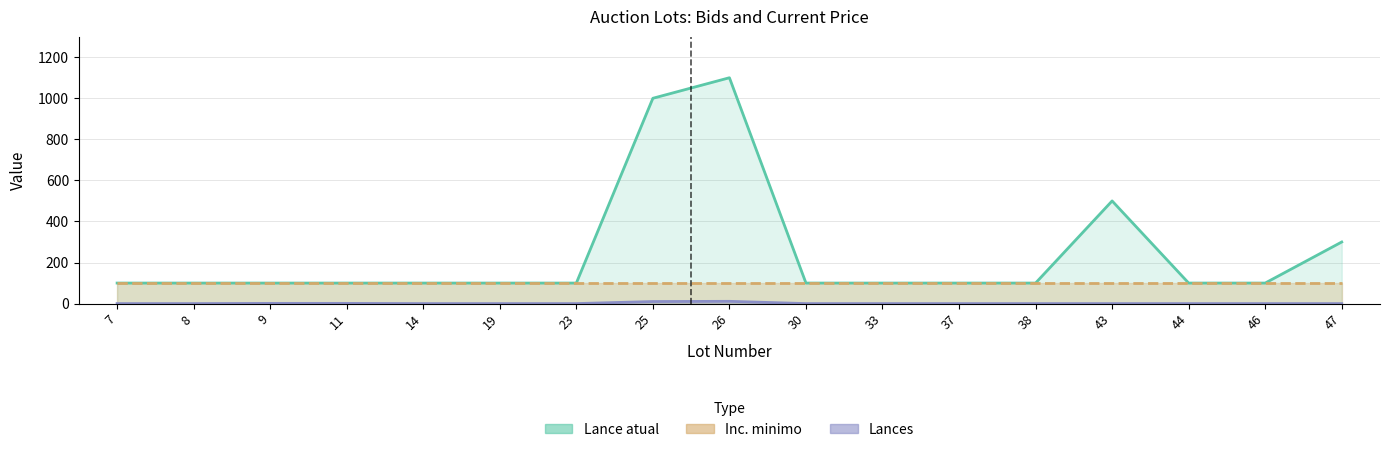

How many distinct data groups are displayed?

3